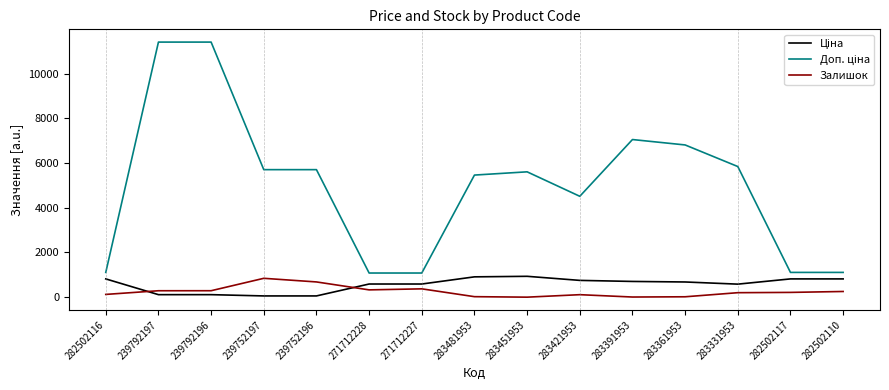

What is the maximum value shown in the chart?

11410.0